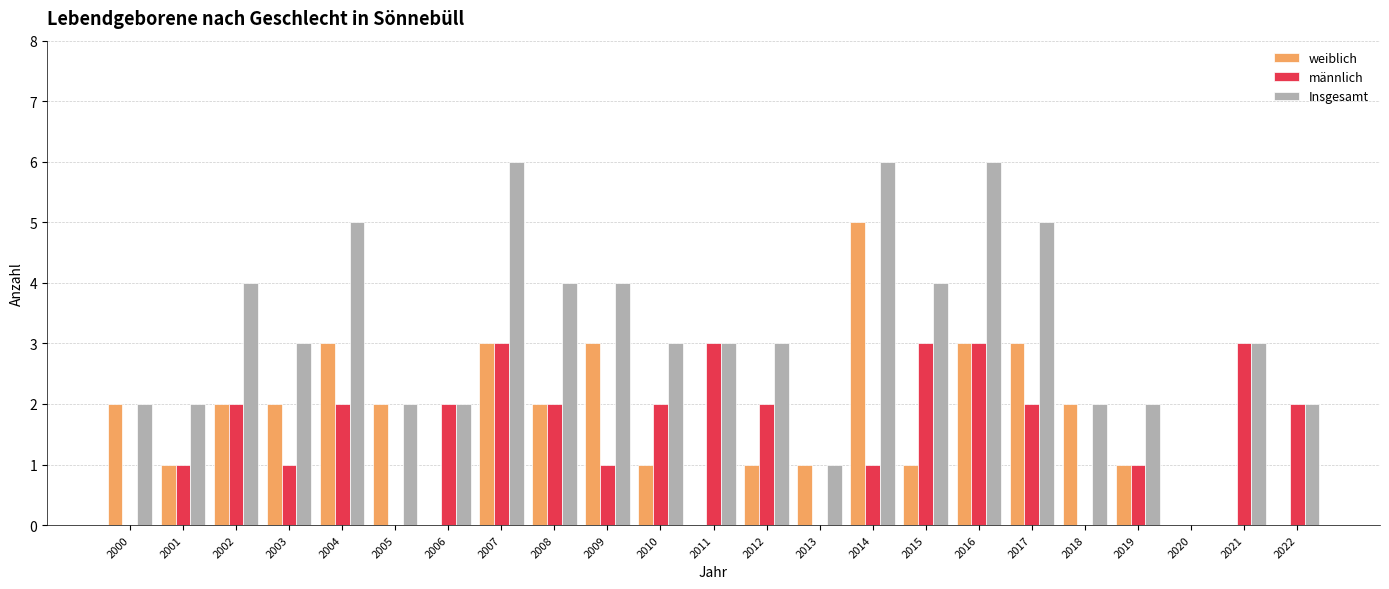

Reading left to right, transcribe all the data shown in this chart.

weiblich: 2	1	2	2	3	2	0	3	2	3	1	0	1	1	5	1	3	3	2	1	0	0	0
männlich: 0	1	2	1	2	0	2	3	2	1	2	3	2	0	1	3	3	2	0	1	0	3	2
Insgesamt: 2	2	4	3	5	2	2	6	4	4	3	3	3	1	6	4	6	5	2	2	0	3	2